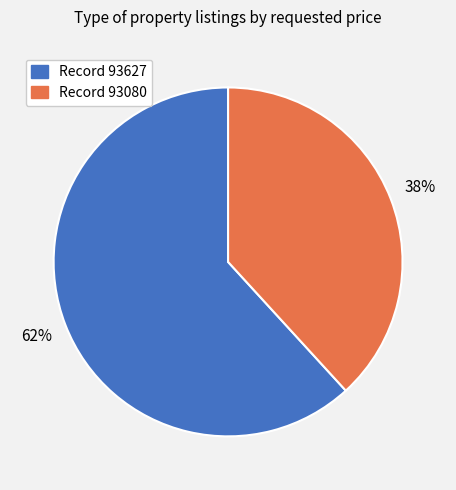

To the nearest percent, what is the average slice percentage?

50%